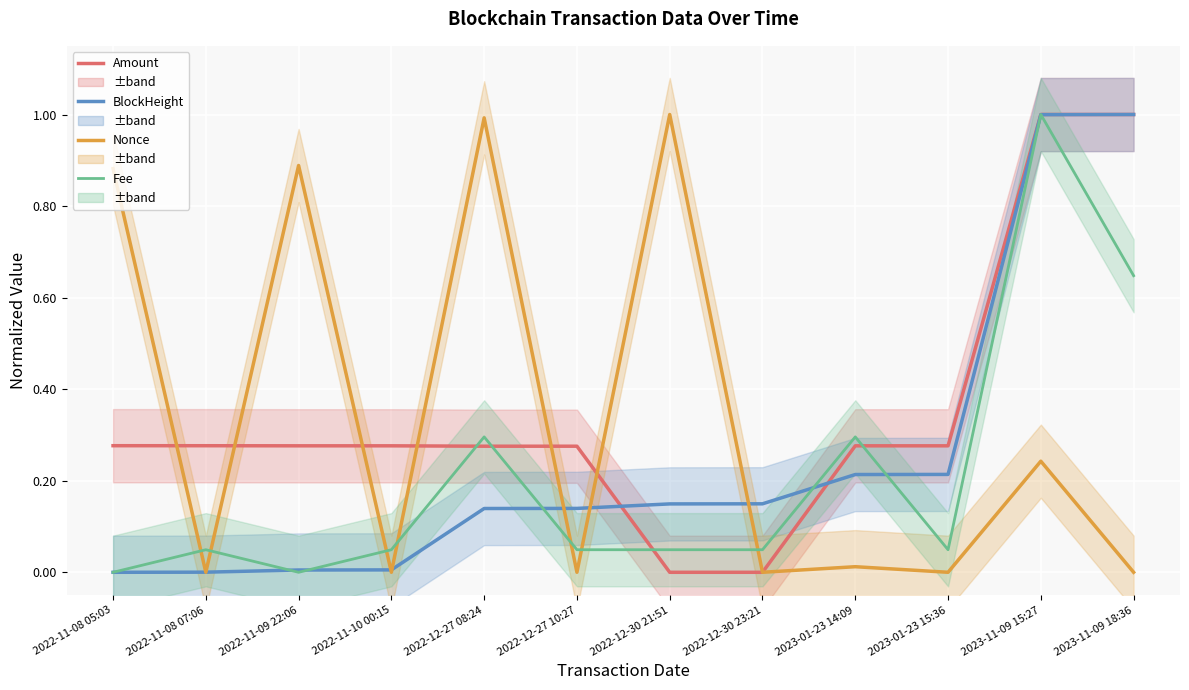

What value does the BlockHeight series have at 2023-01-23 14:09?

0.2